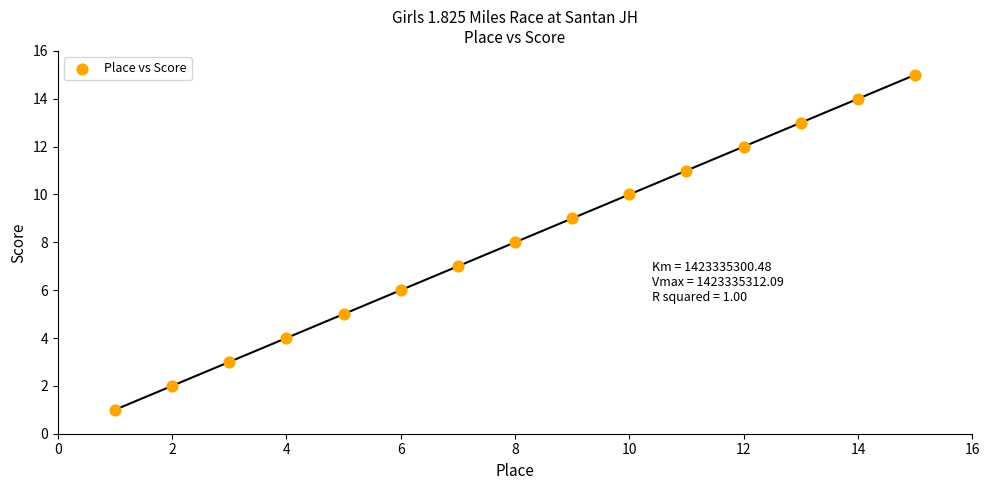

What is the range of X values (max minus min)?

14